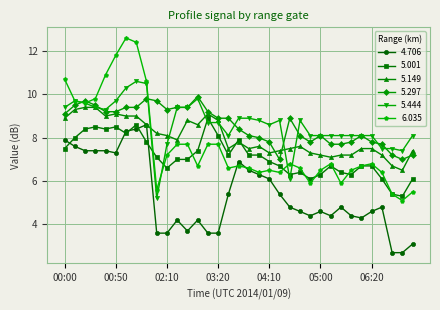

Which series has the widest spread of values?

6.035